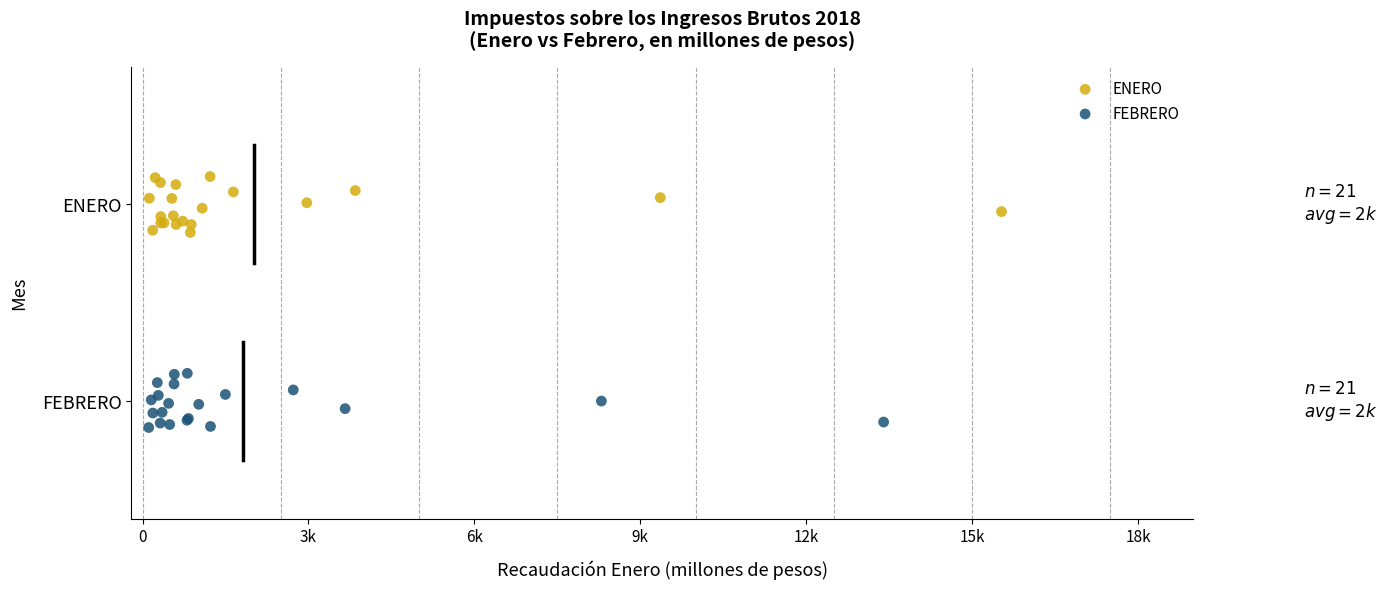

What are all the series names shown in the legend?

ENERO, FEBRERO